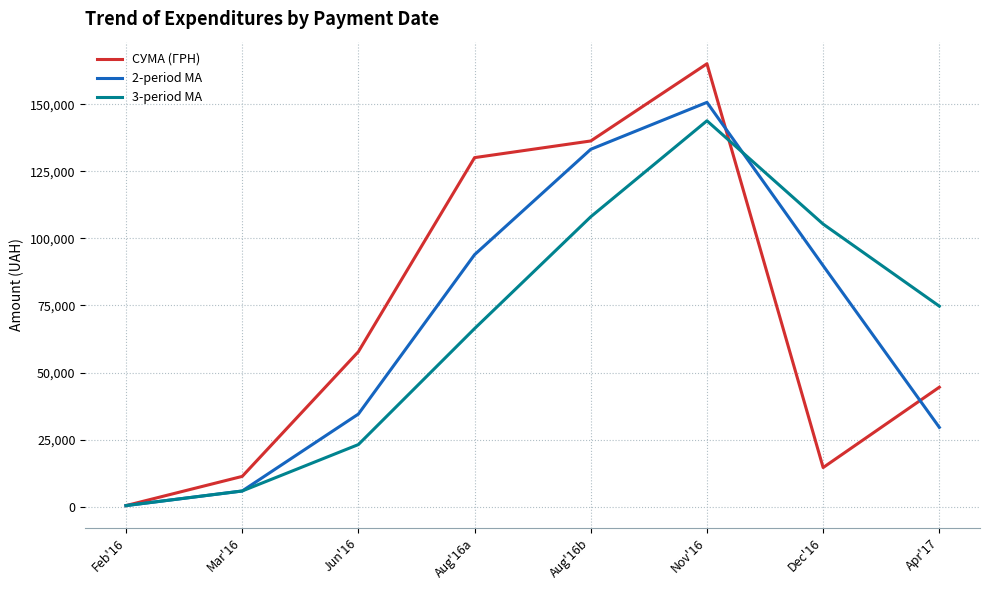

What is the spread (max minus min) of values at Nov'16?

21251.2